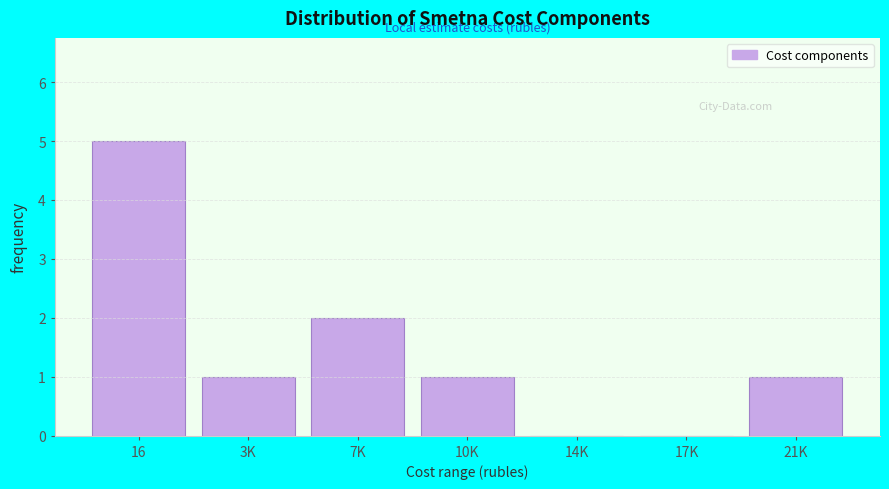

Reading left to right, what are all the values shown in this chart?

16=5	3K=1	7K=2	10K=1	14K=0	17K=0	21K=1